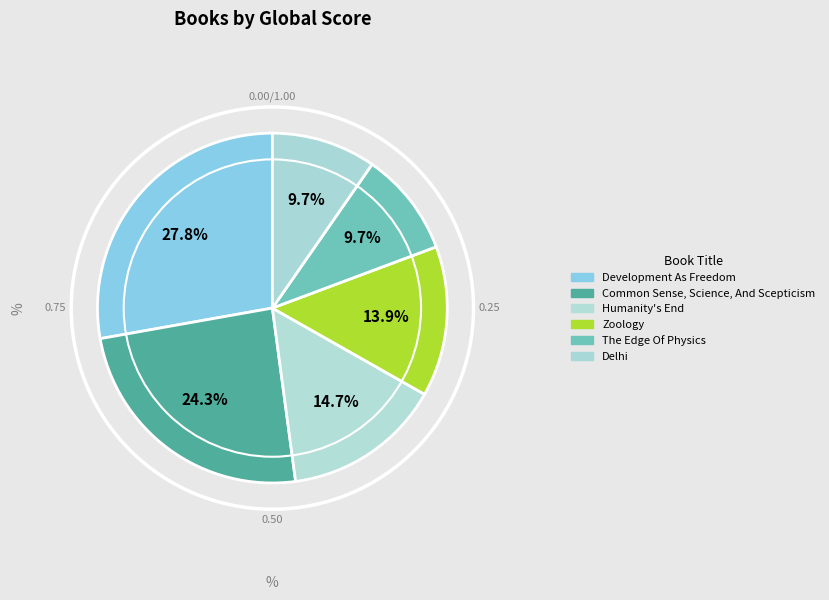

Count the number of slices in the pie.

6